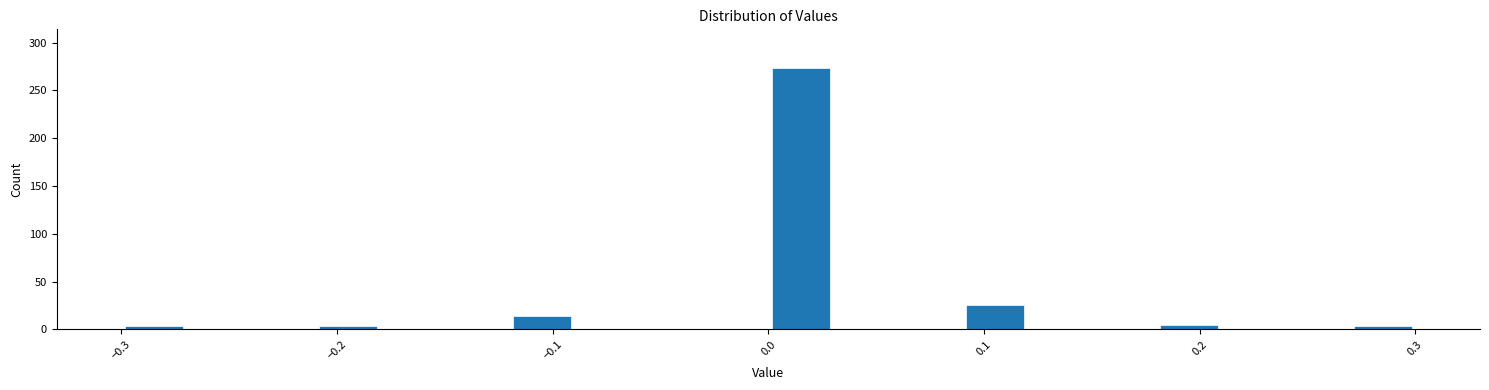

Read against the x-axis, roughly where is the centre of the tallest bar?

0.02